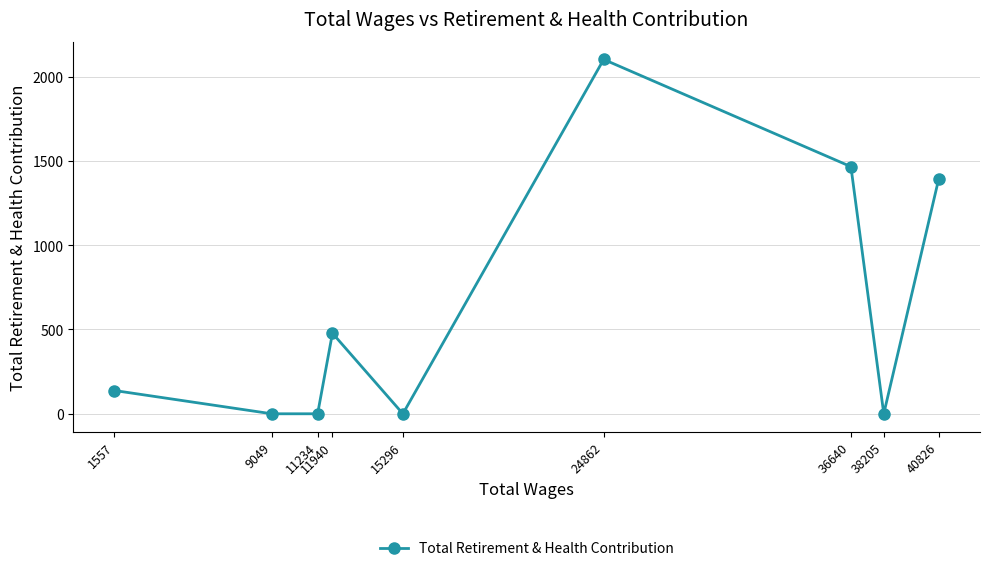

How many interior local valleys (lower than both neighbors) does the data have?

2